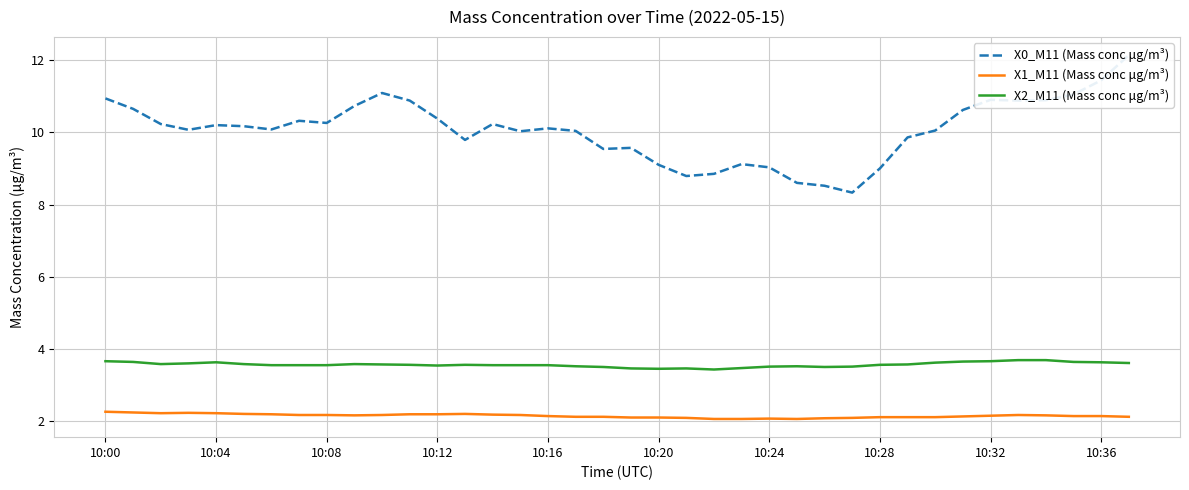

How many lines are shown in the chart?

3